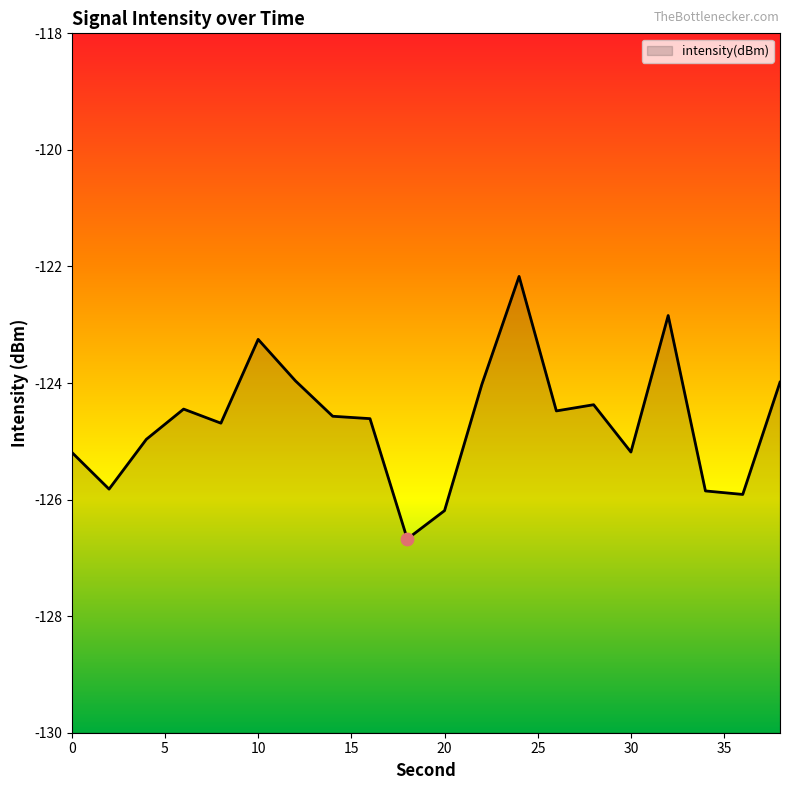

Between 4 and 38, which is larger?

38